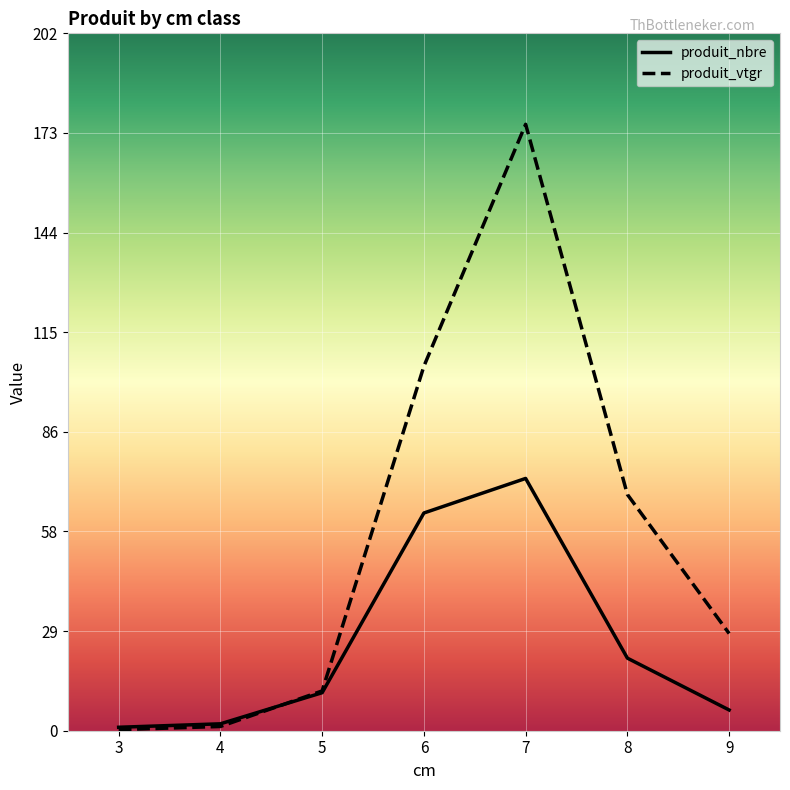

How many lines are shown in the chart?

2